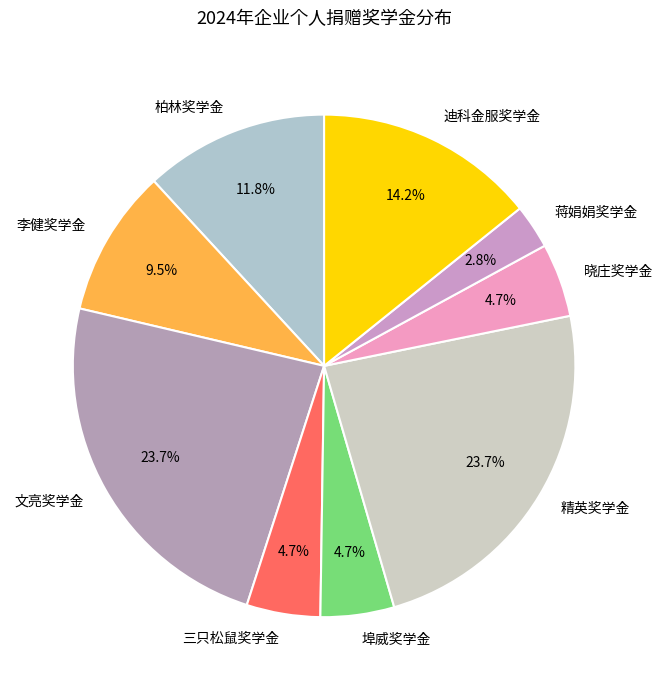

Is the sum of 精英奖学金 and 迪科金服奖学金 greater than half?

No